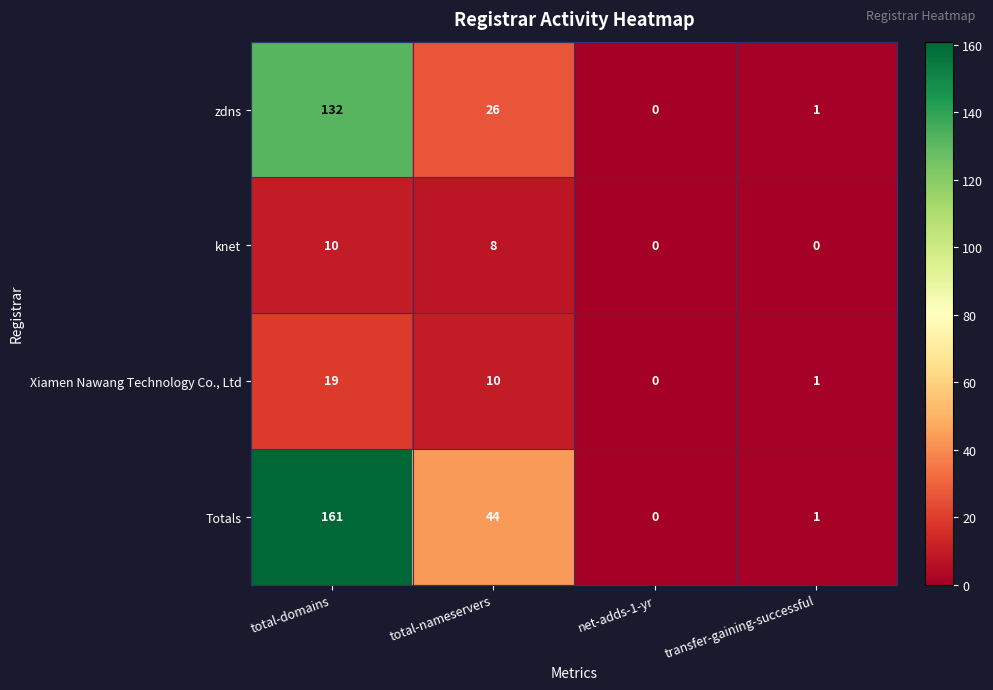

Which series changed the most between total-domains and total-nameservers?

Totals